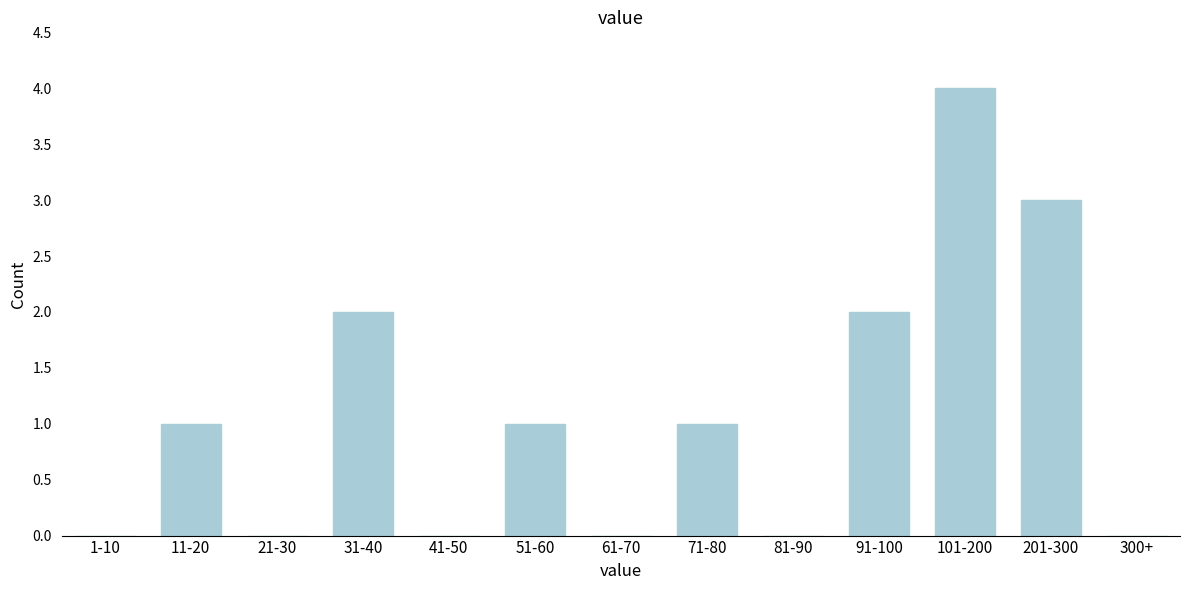

Reading left to right, extract all data points from this chart.

1-10=0	11-20=1	21-30=0	31-40=2	41-50=0	51-60=1	61-70=0	71-80=1	81-90=0	91-100=2	101-200=4	201-300=3	300+=0